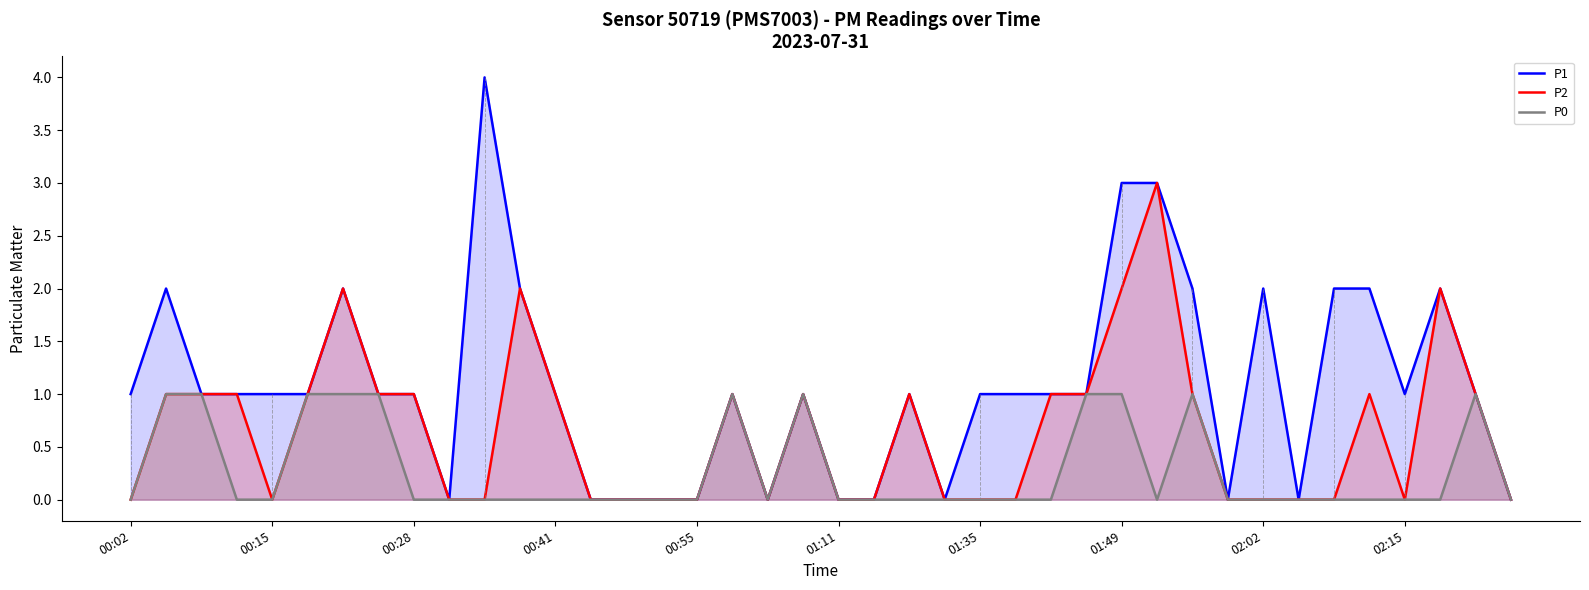

Reading right to left, list all the values displayed in this chart.

P1: 0	1	2	1	2	2	0	2	0	2	3	3	1	1	1	1	0	1	0	0	1	0	1	0	0	0	0	1	2	4	0	1	1	2	1	1	1	1	2	1
P2: 0	1	2	0	1	0	0	0	0	1	3	2	1	1	0	0	0	1	0	0	1	0	1	0	0	0	0	1	2	0	0	1	1	2	1	0	1	1	1	0
P0: 0	1	0	0	0	0	0	0	0	1	0	1	1	0	0	0	0	0	0	0	1	0	1	0	0	0	0	0	0	0	0	0	1	1	1	0	0	1	1	0